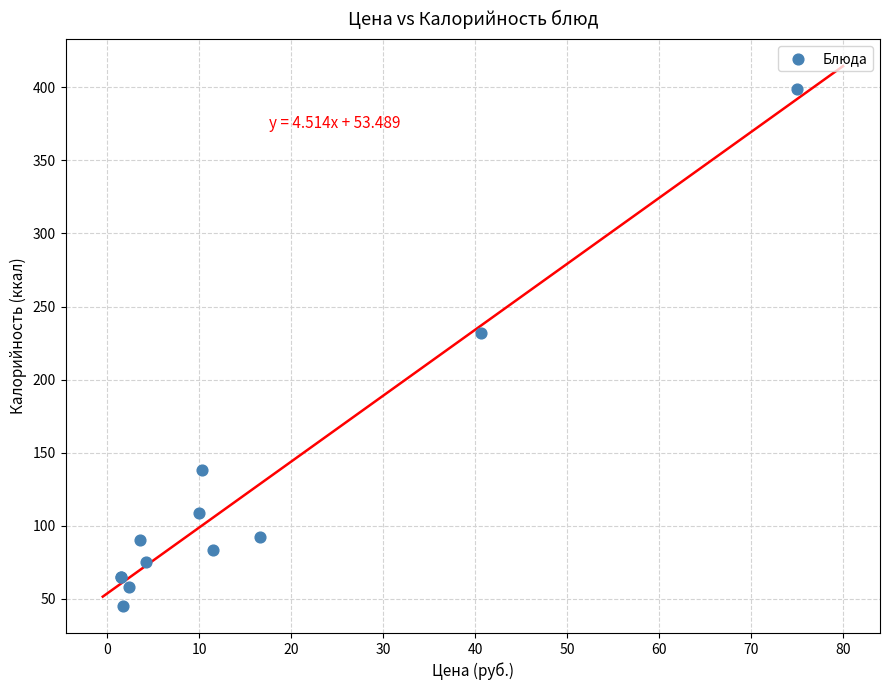

What Y value in the scatter plot is closest to 222?

232